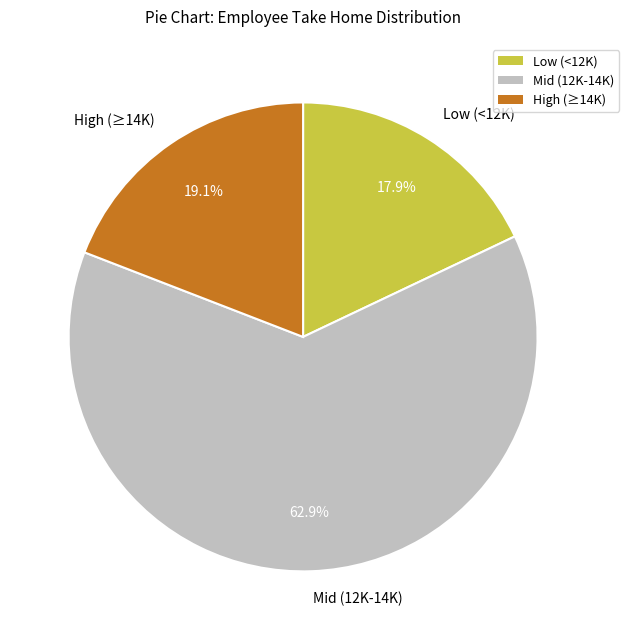

Count the number of slices in the pie.

3